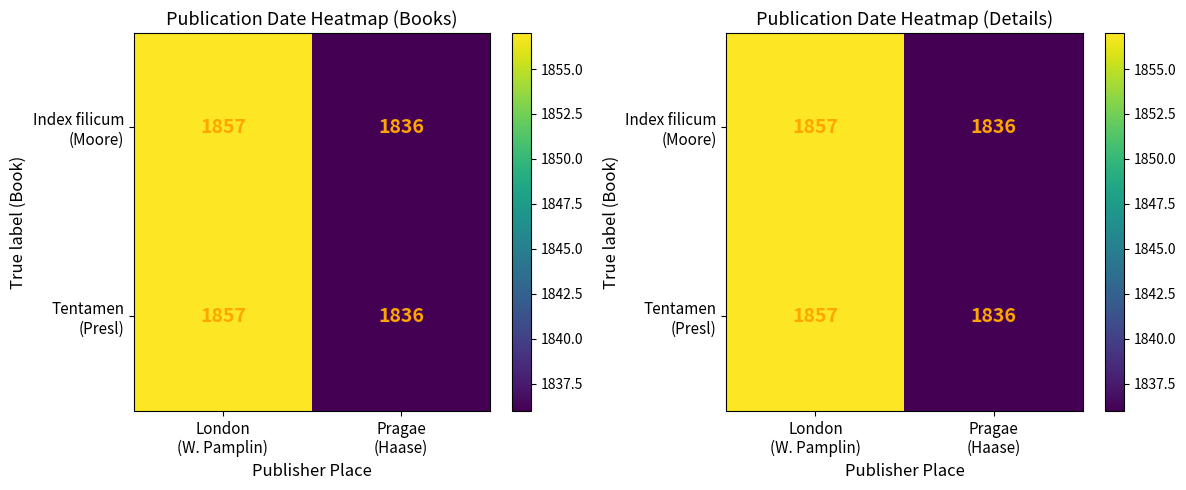

What is the total value across all series at London
(W. Pamplin)?

3714